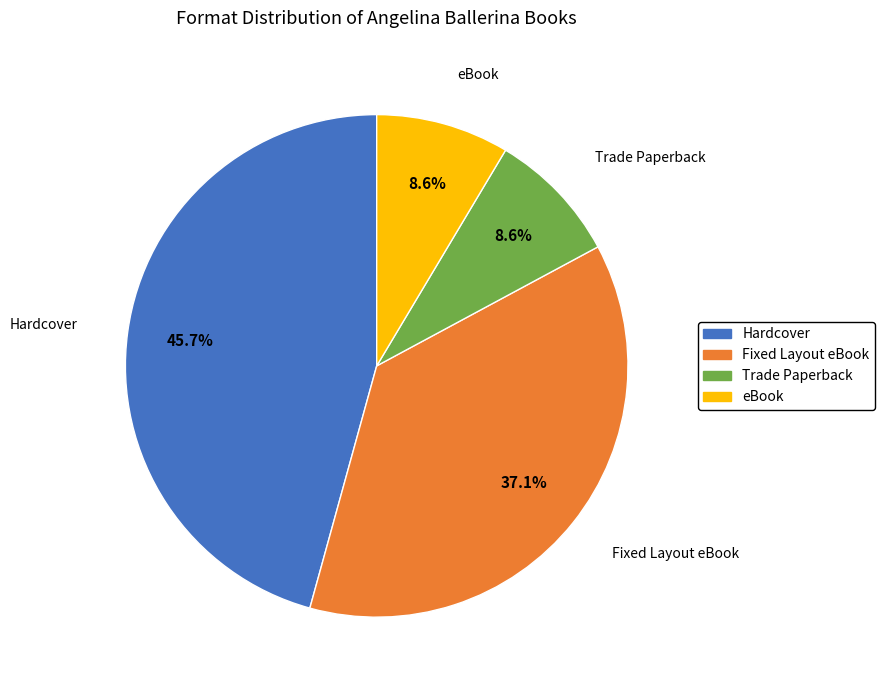

What percentage is the Trade Paperback slice, to the nearest percent?

9%